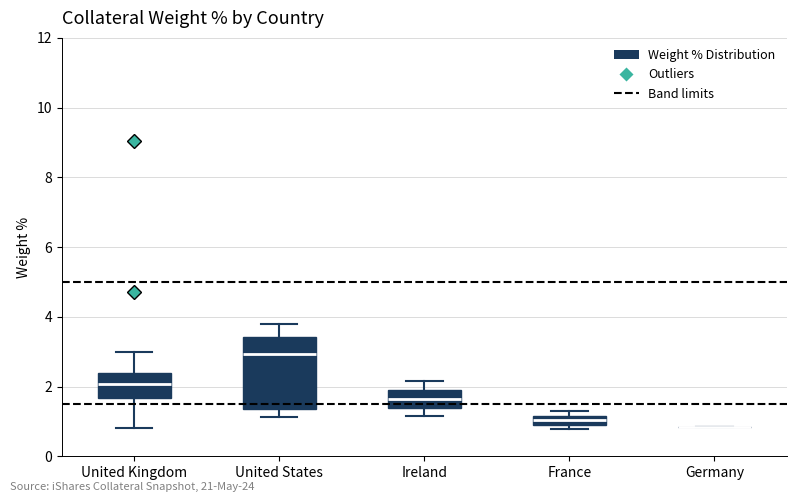

Which box is the tallest, from its lower edge to its upper edge?

United States